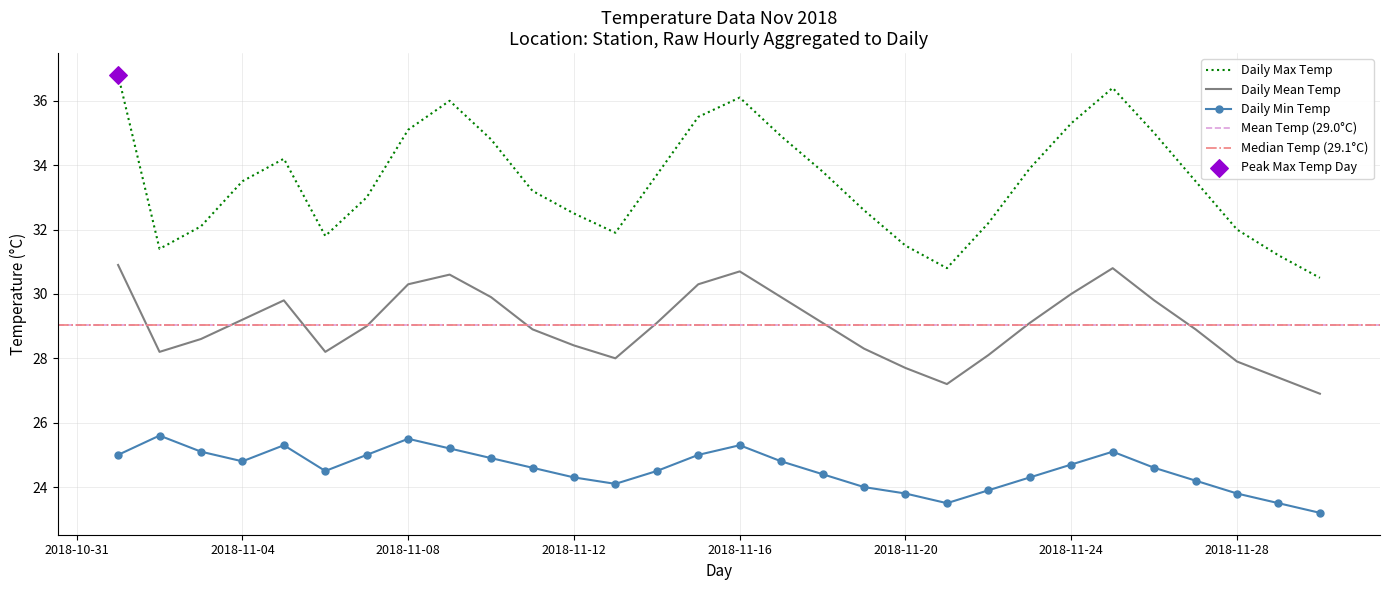

What is the maximum value for Daily Min Temp?

25.6